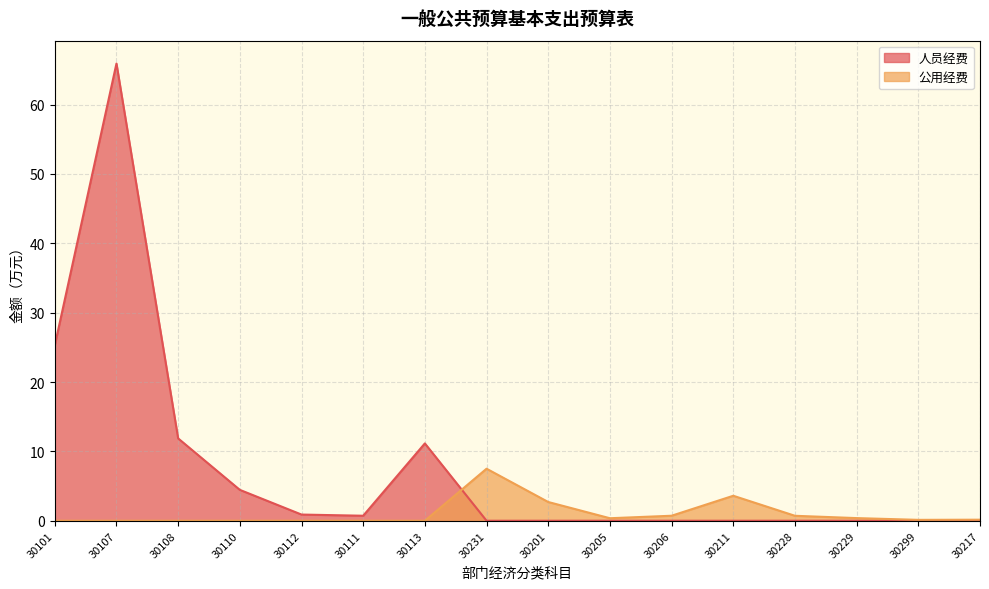

How many interior local valleys does the 公用经费 series have?

2